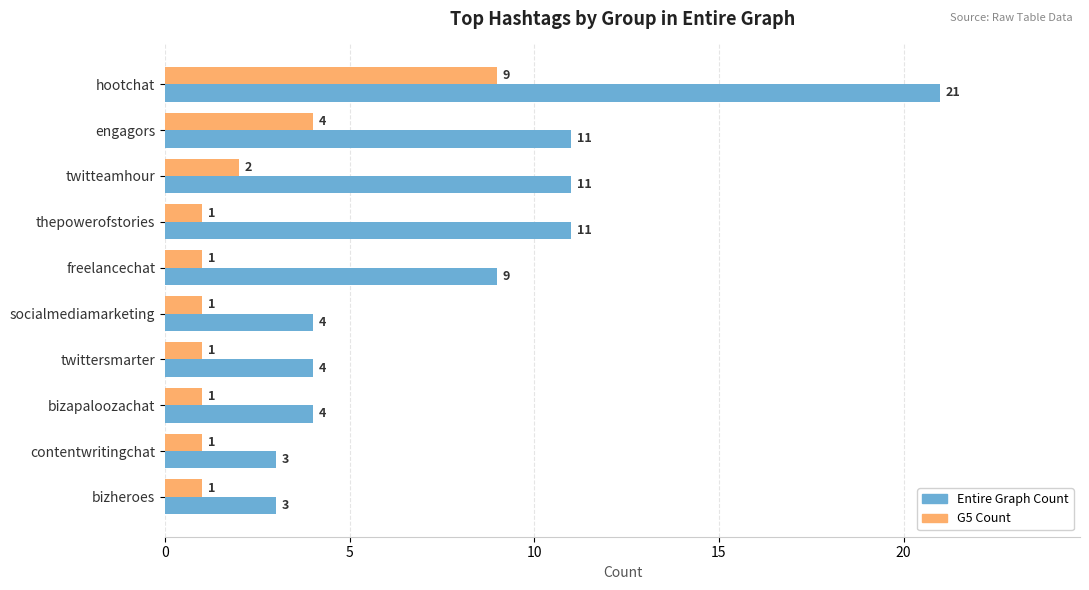

What is the greatest value displayed?

21